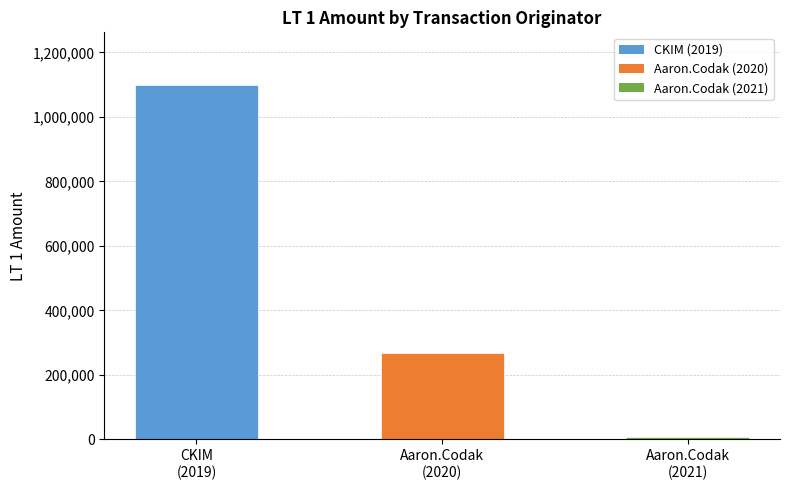

The chart shows a value of 463163.6 at Aaron.Codak
(2020). True or false?

False